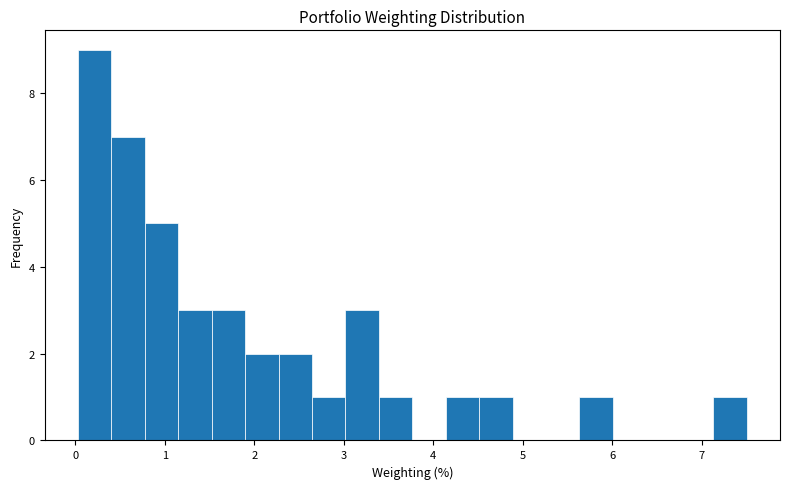

Around what value on the x-axis is the tallest bar? Give the approximate position of its centre, as read against the axis.

0.2